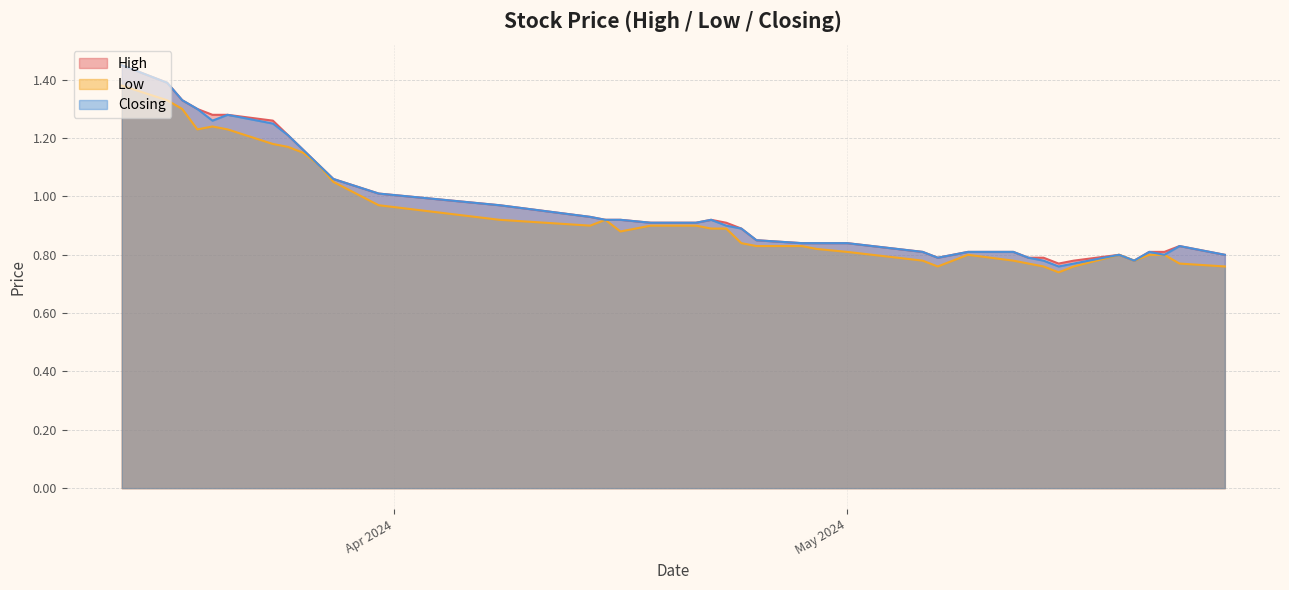

What is the sum of all High values?

38.5